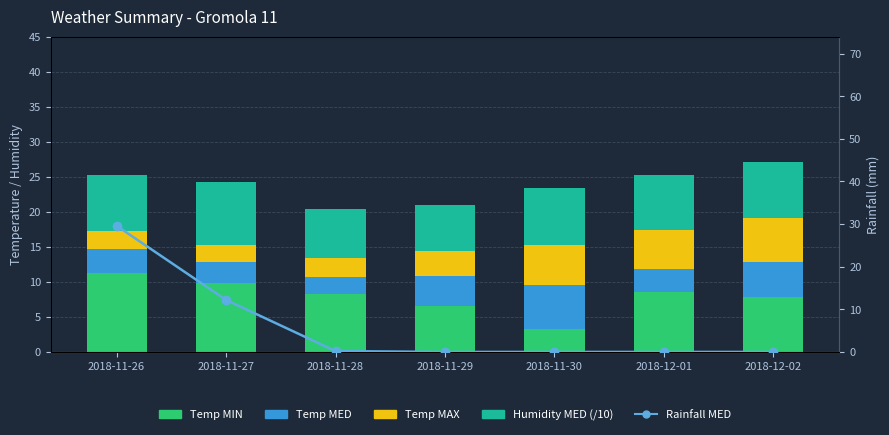

How many values in Rainfall MED are above zero?

3